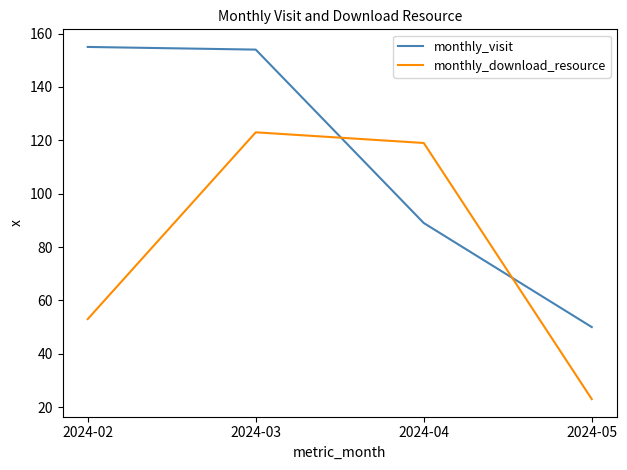

Reading left to right, list all the values displayed in this chart.

monthly_visit: 2024-02=155	2024-03=154	2024-04=89	2024-05=50
monthly_download_resource: 2024-02=53	2024-03=123	2024-04=119	2024-05=23